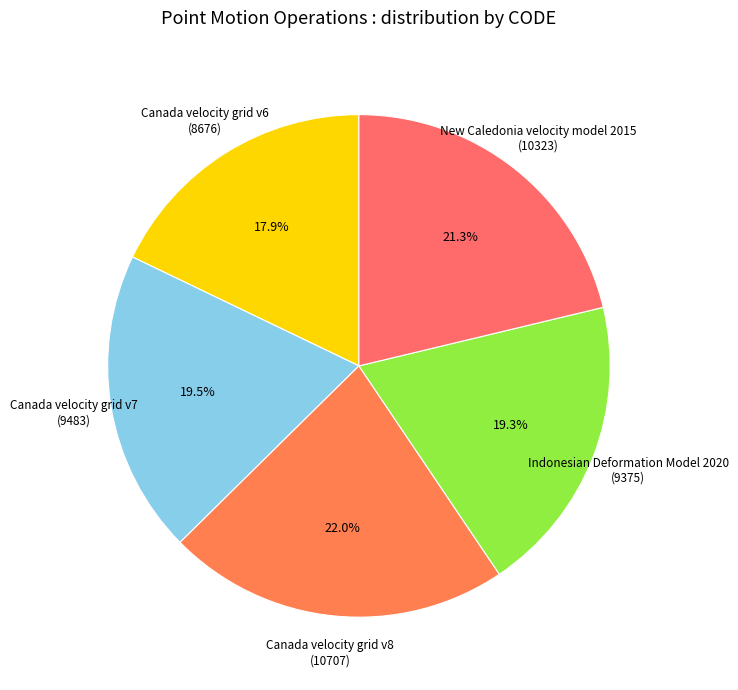

Is there a majority slice in this chart?

No